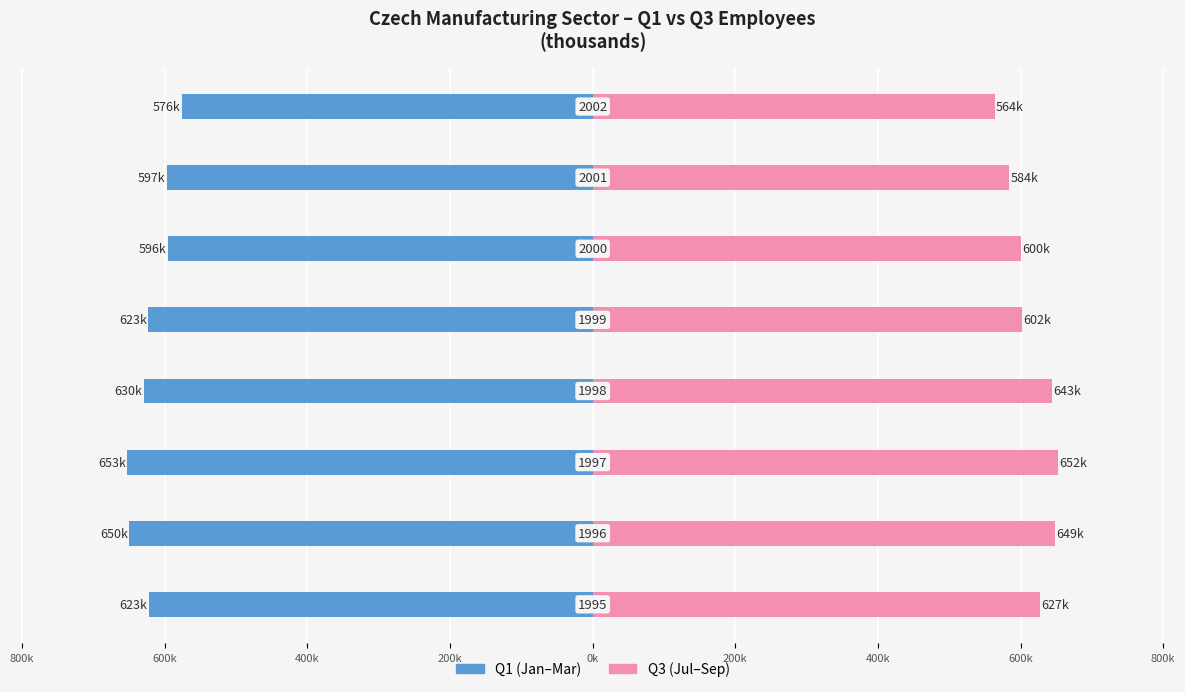

Between 800k and 200k, which series saw the biggest shift?

Q3